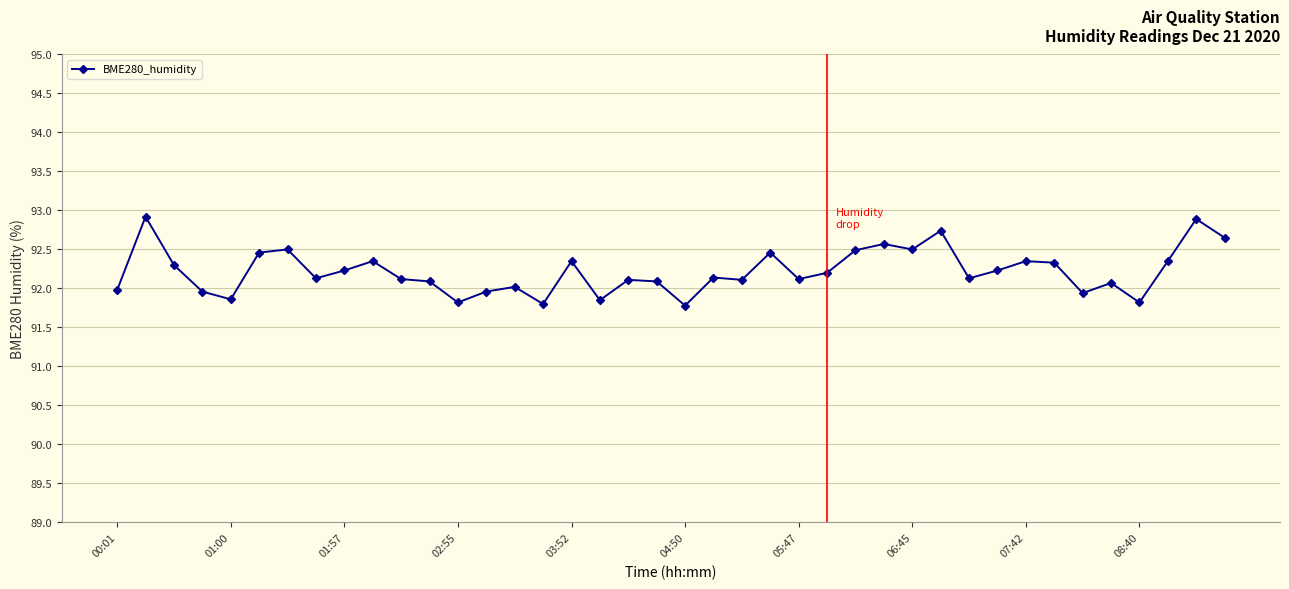

How many categories are shown in the chart?

40